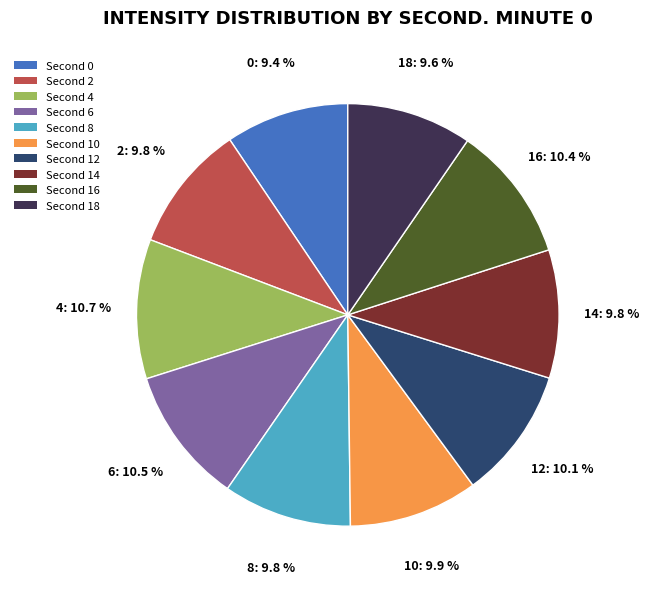

Is there any slice that represents more than half of the pie?

No